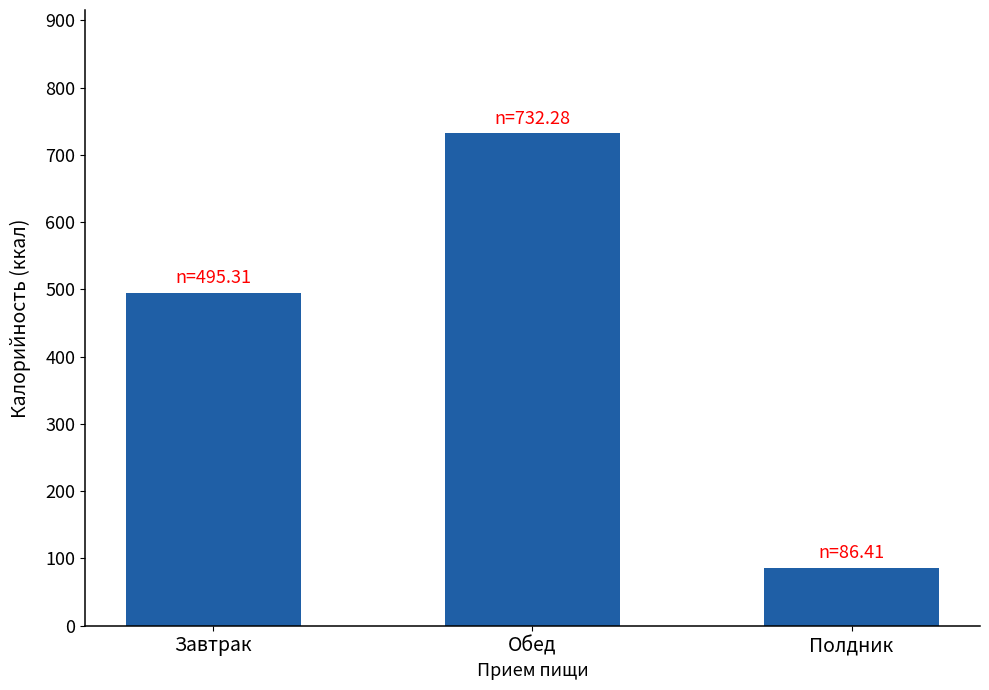

Where does the data first go above 495?

Завтрак